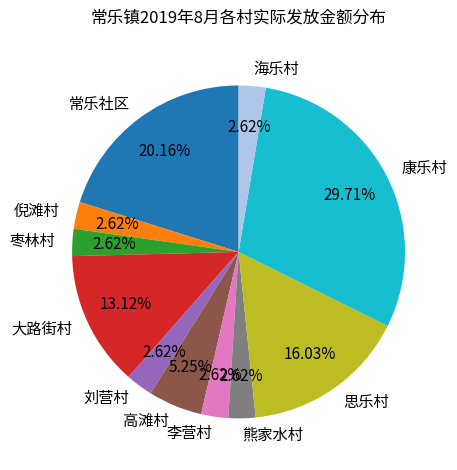

To the nearest percent, what percentage of the pie is 枣林村?

3%